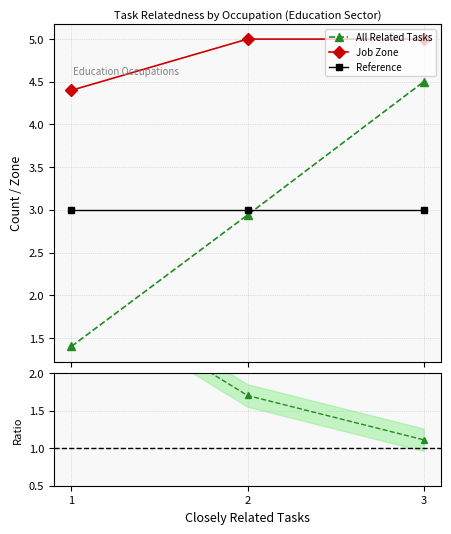

Count the All Related Tasks values in the range 1 to 4.

2